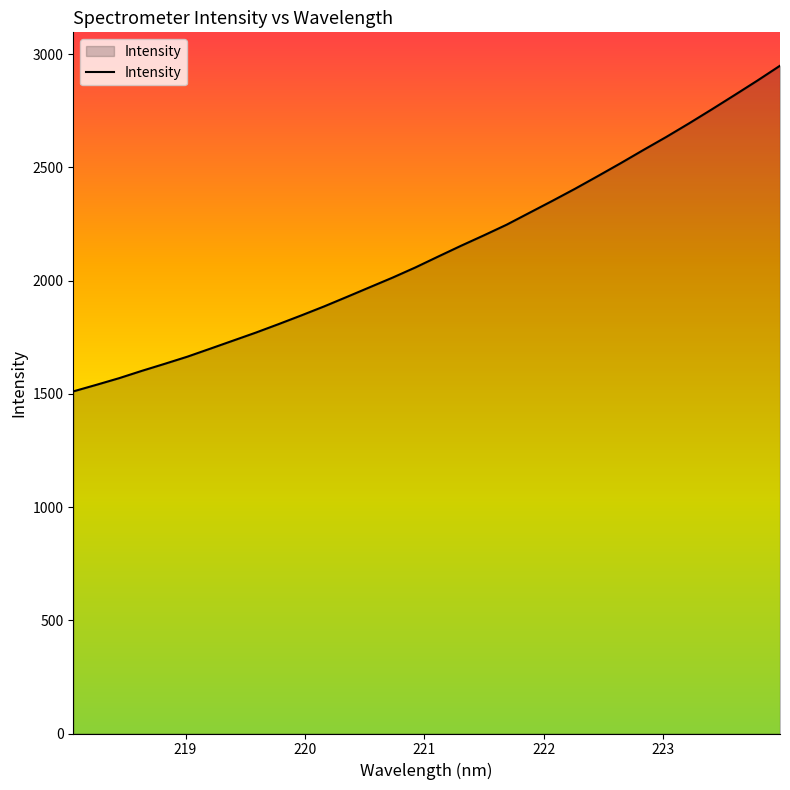

What is the difference between the maximum and minimum values?

1438.3